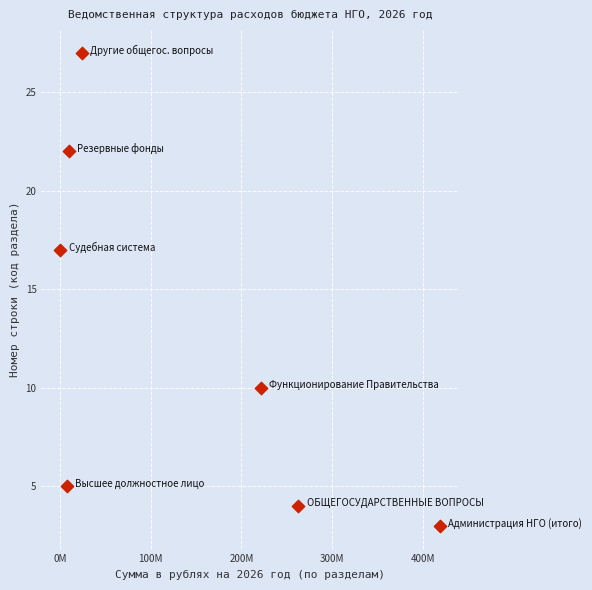

What is the average Y value?

13